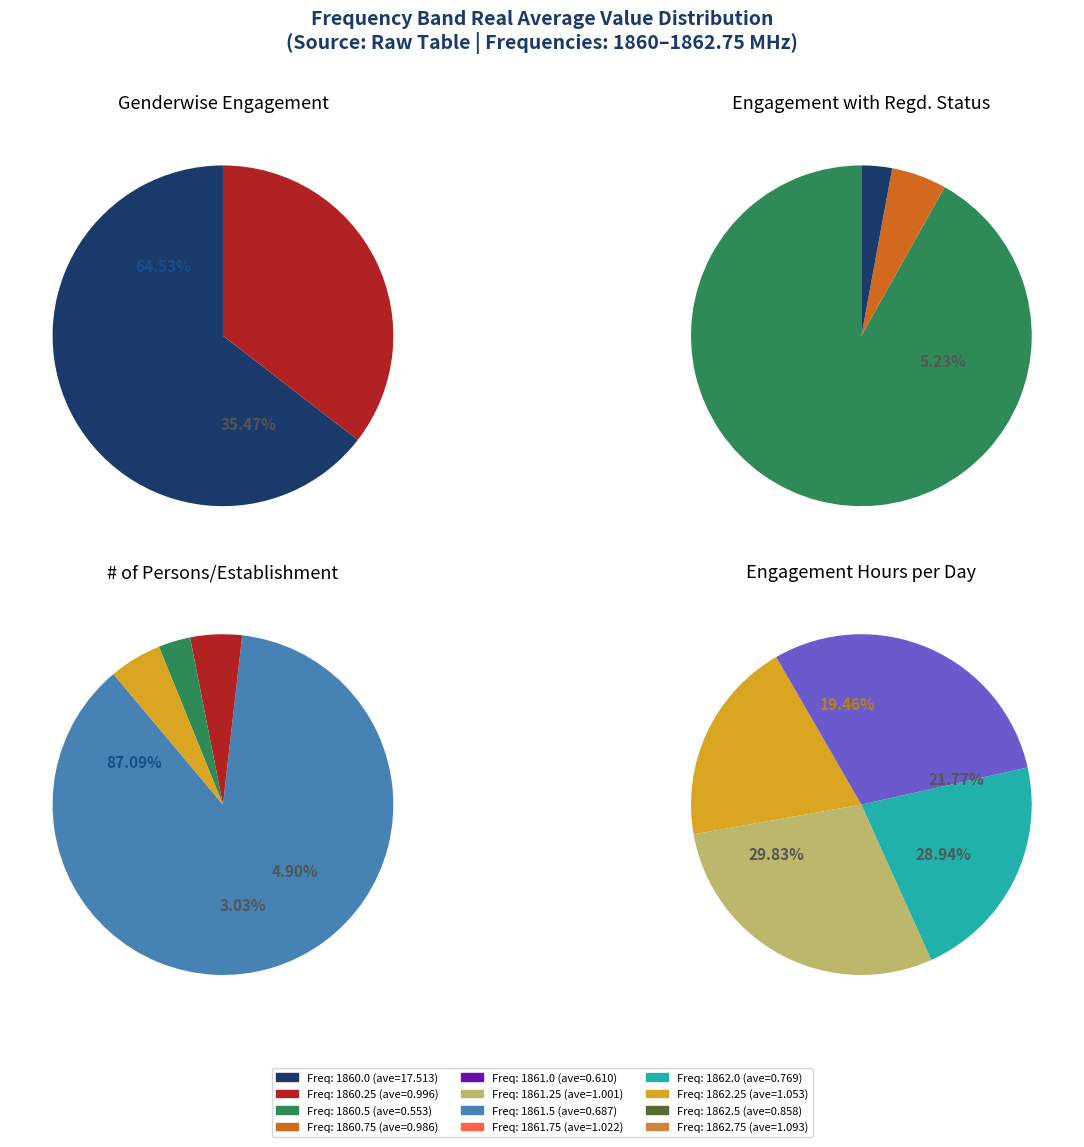

Which category accounts for the majority?

1860.0